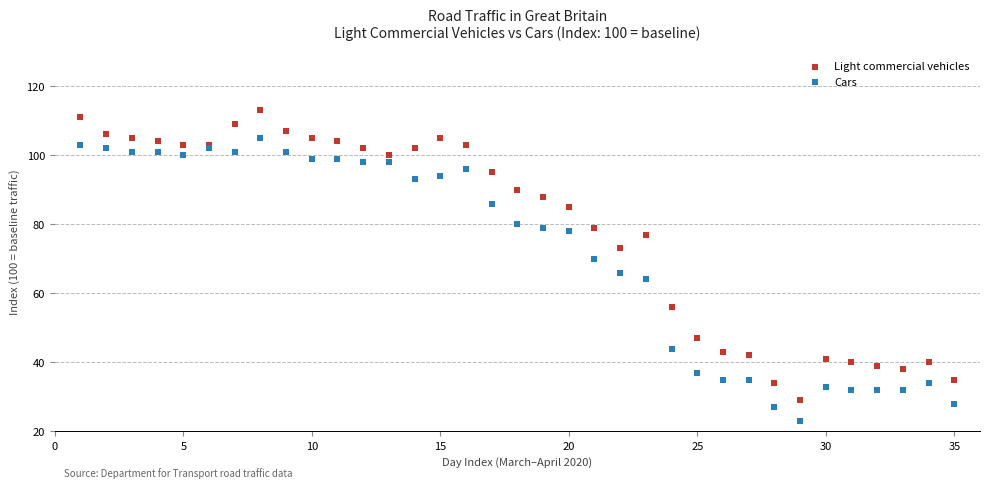

Which series contains the highest Y value?

Light commercial vehicles